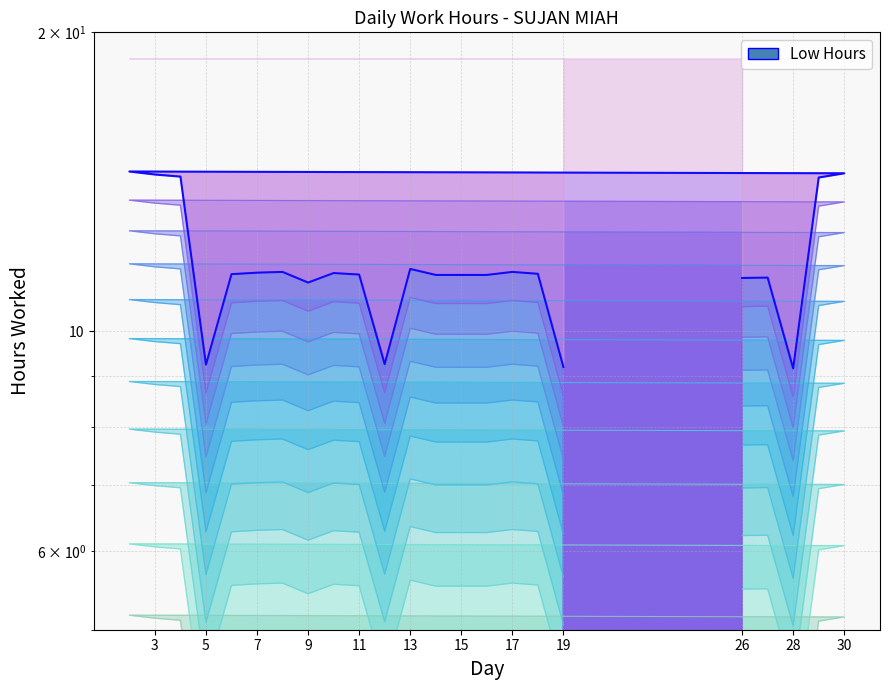

What is the label of the 5th point from the right?

15